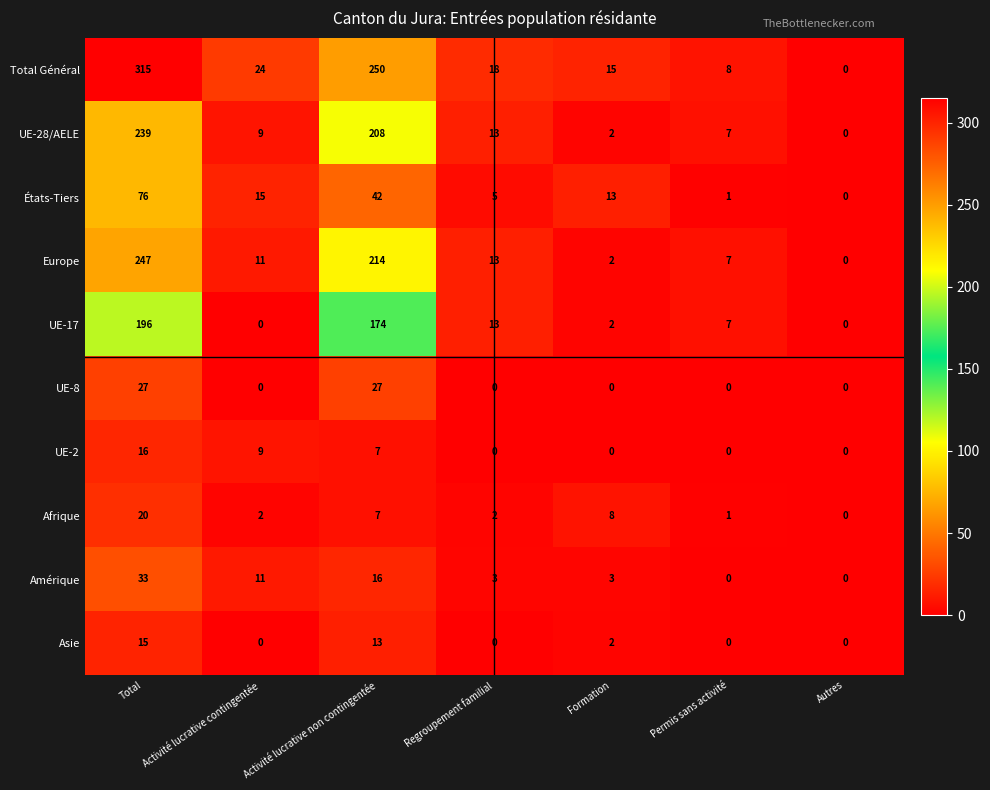

At which label does Europe reach its minimum?

Autres